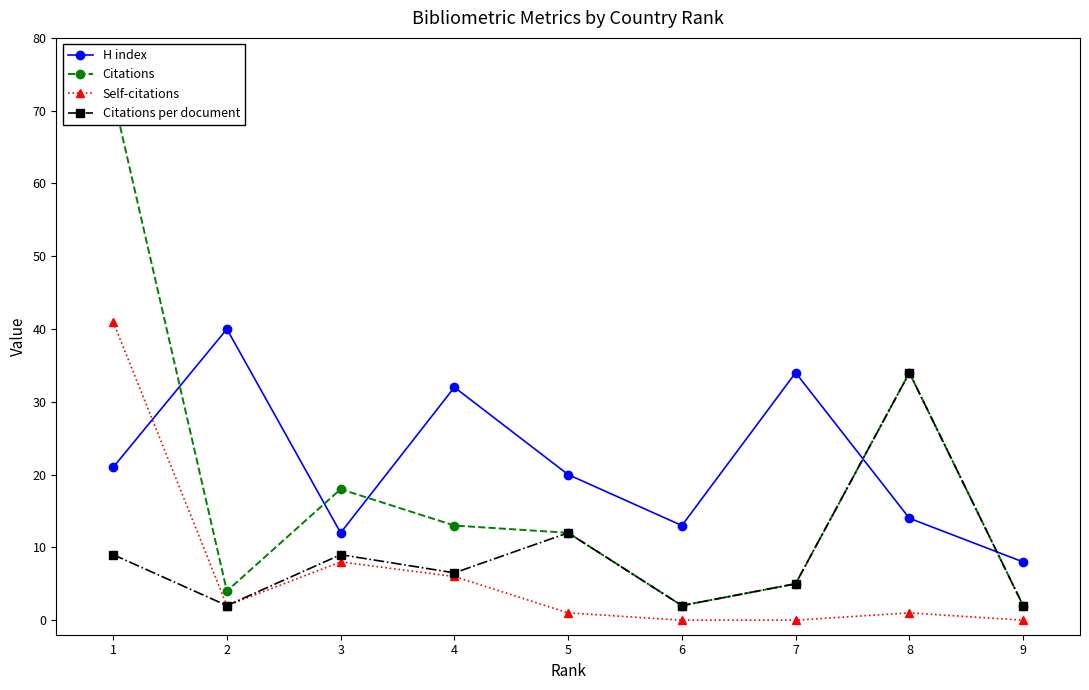

Is it true that Self-citations equals 8.0 at 3?

True